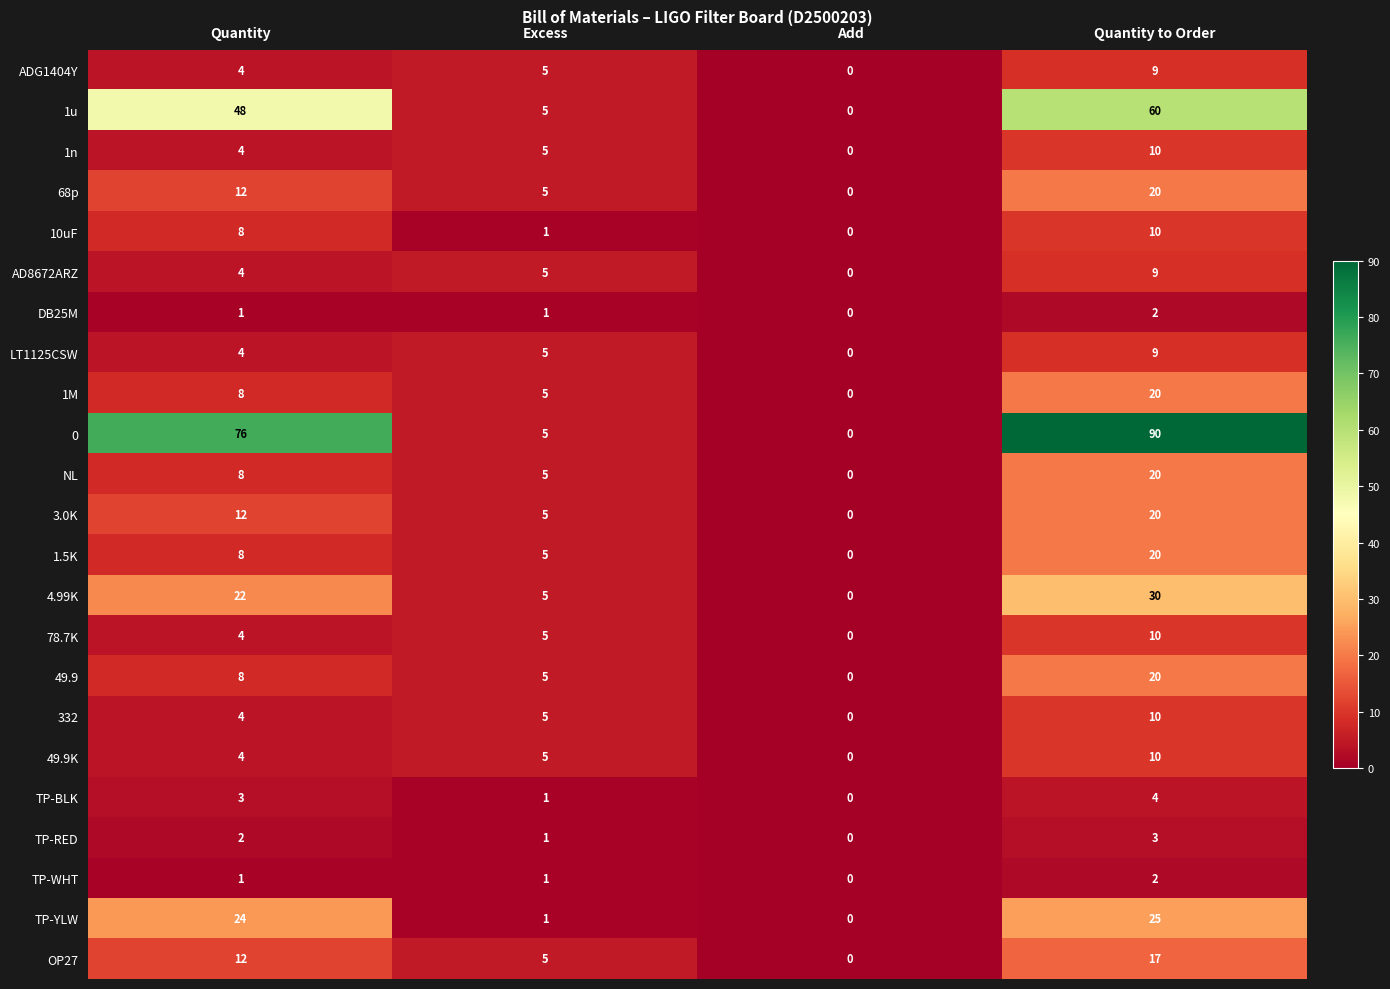

At which category is the sum across all series the highest?

Quantity to Order